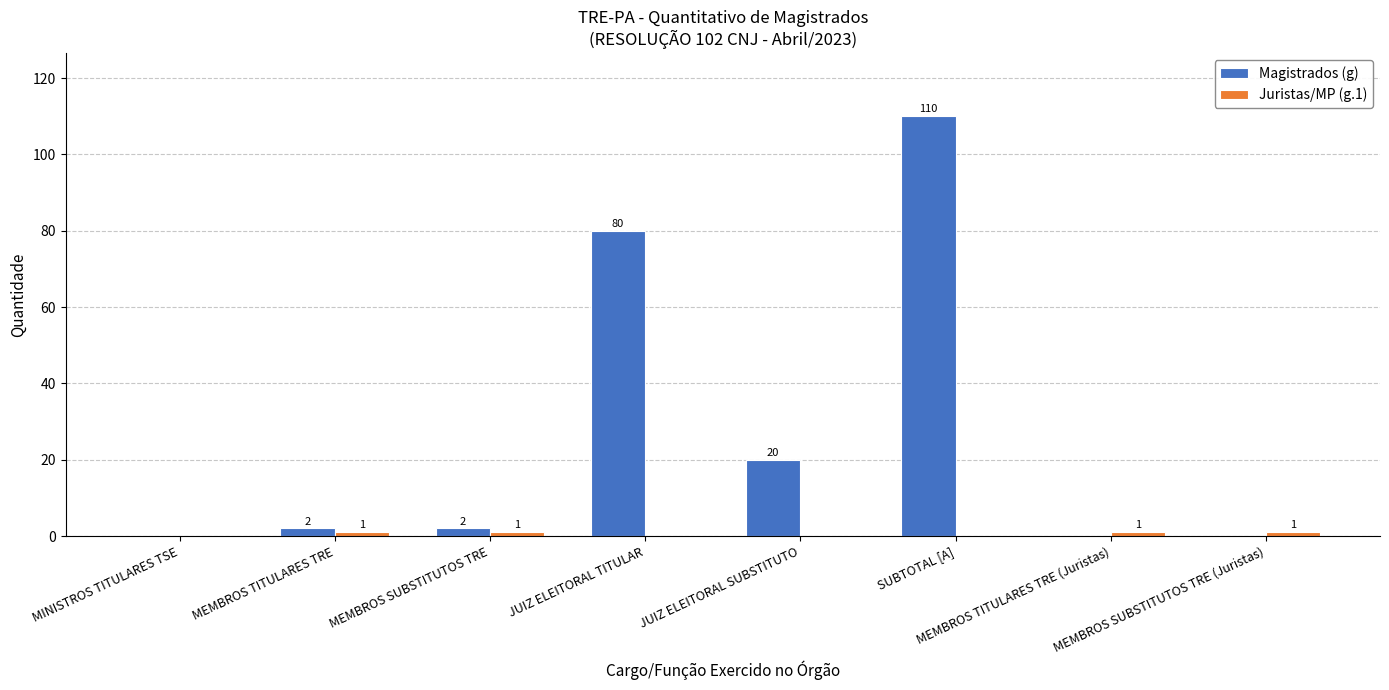

The value of Magistrados (g) at MINISTROS TITULARES TSE is 37. True or false?

False